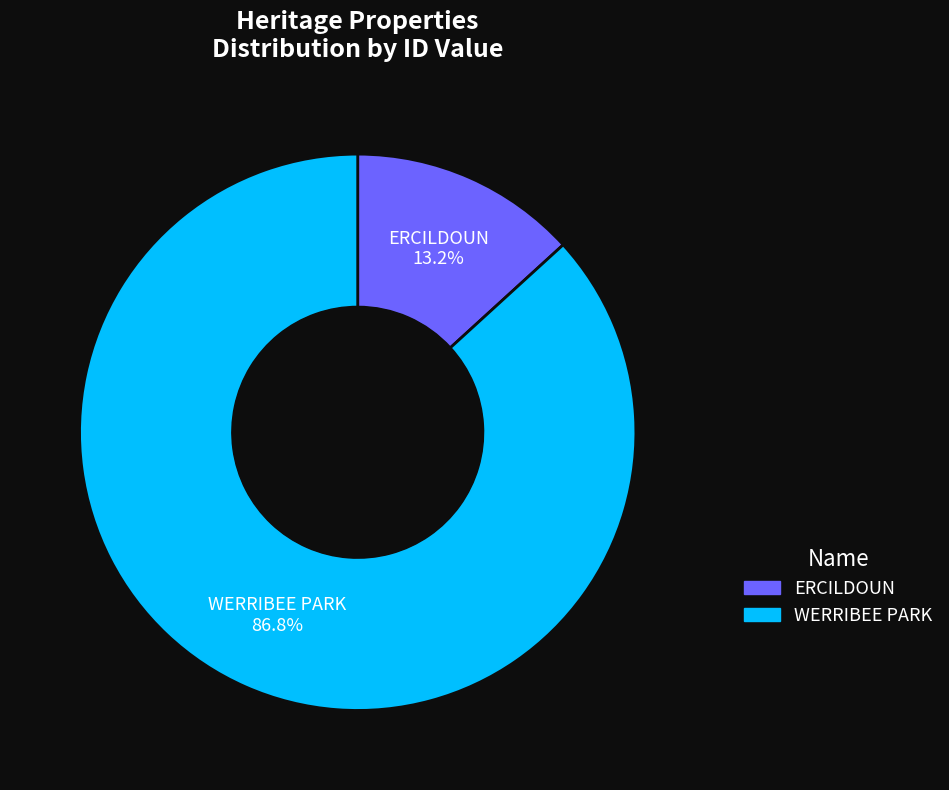

Combined, what portion of the pie is ERCILDOUN and WERRIBEE PARK?

100.0%